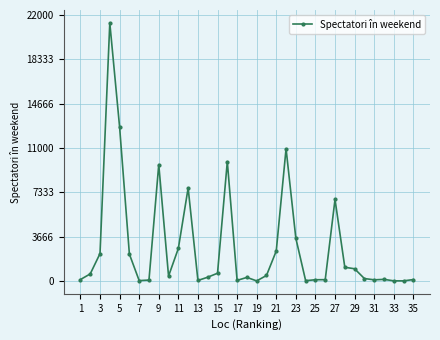

What is the greatest value displayed?

21337